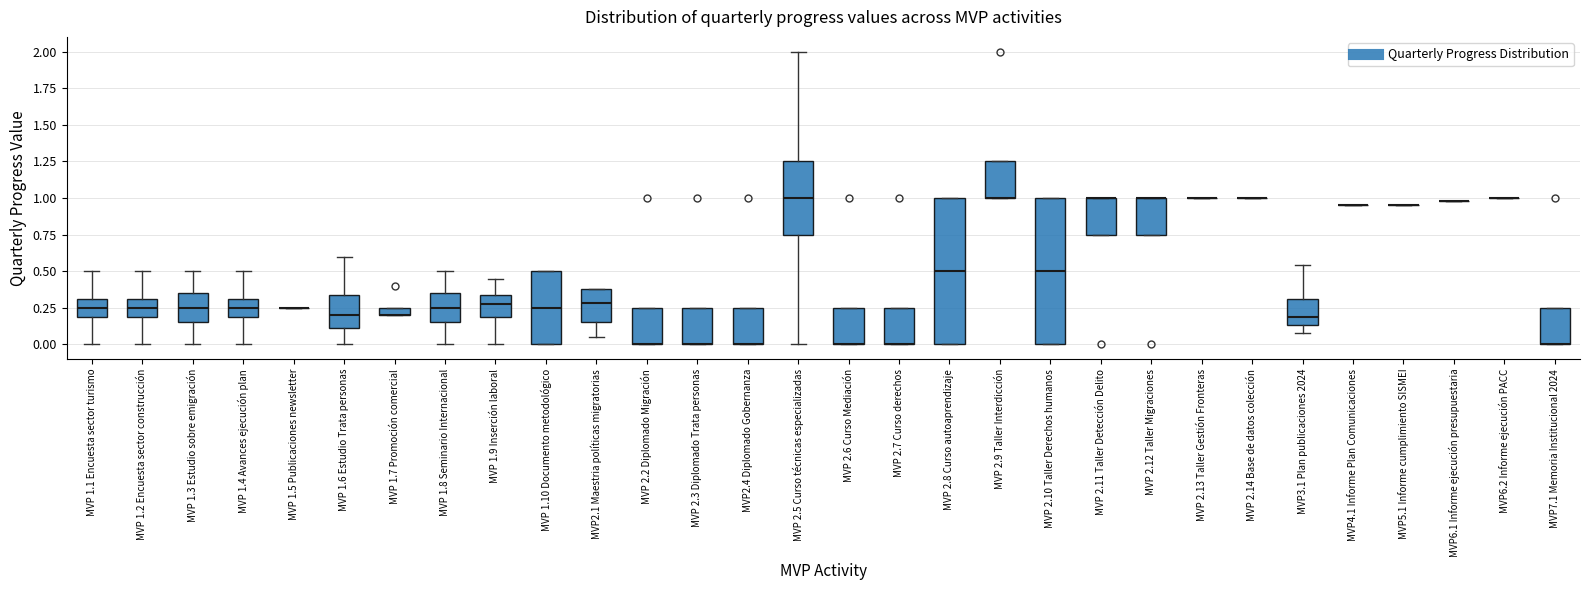

Where is the lower edge of the box for MVP 2.9 Taller Interdicción on the y-axis? The values are not printed on the chart, so give them approximately, as read against the axis.

1.00